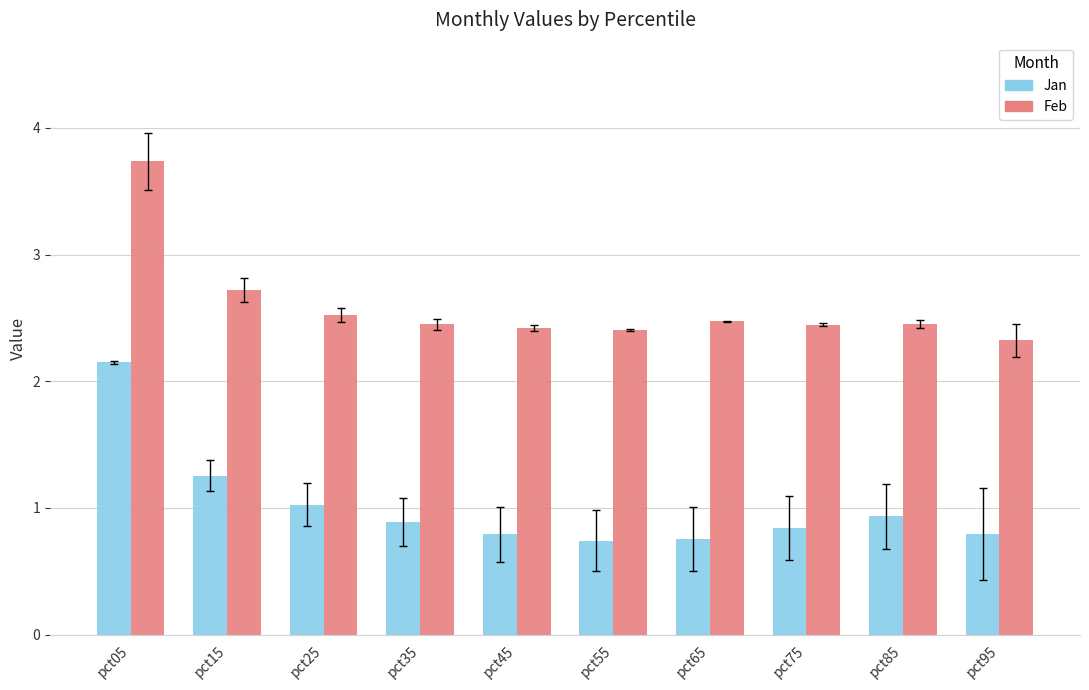

The Feb series shows 2.4 at pct85. True or false?

True